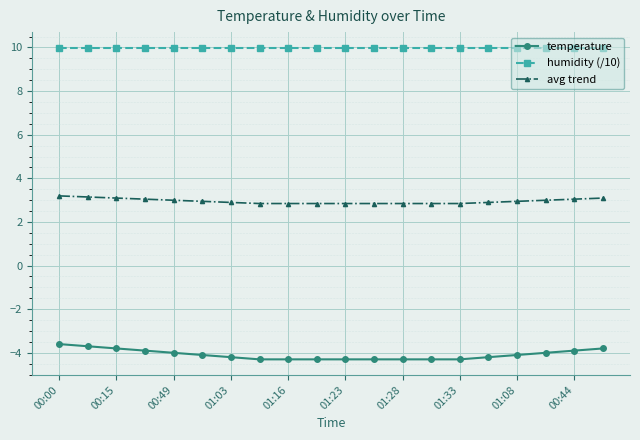

What is the value of the avg trend point at the 8th from the left?

2.8